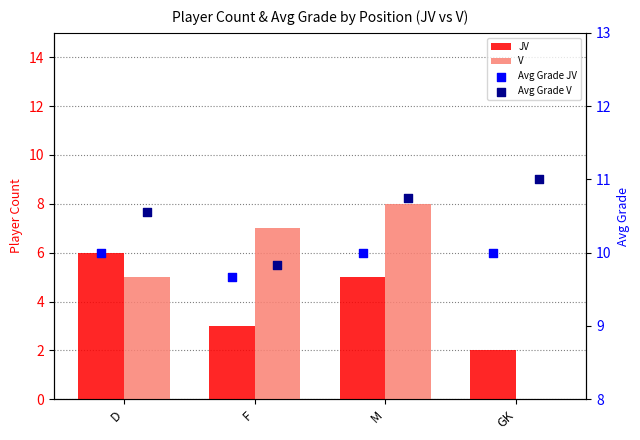

At how many categories does at least one series exceed 7?

4